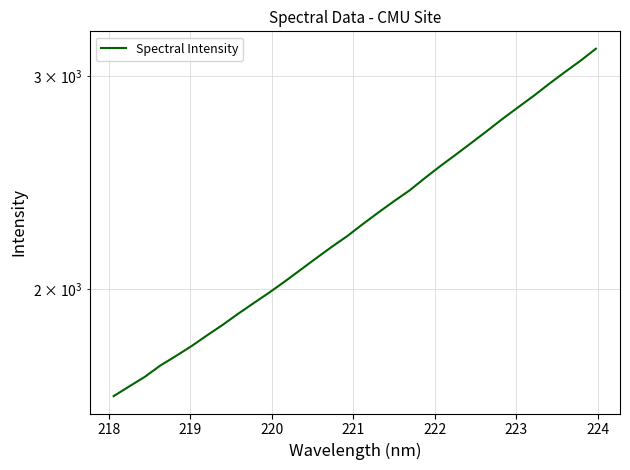

Reading left to right, extract all data points from this chart.

1632.4	1662.9	1693.3	1730.4	1762.0	1795.5	1832.7	1869.5	1909.7	1948.9	1988.4	2030.8	2075.9	2122.1	2168.5	2213.4	2264.7	2315.1	2365.4	2414.3	2472.6	2530.0	2586.1	2644.4	2704.8	2767.9	2829.4	2891.5	2958.9	3025.1	3090.7	3162.9